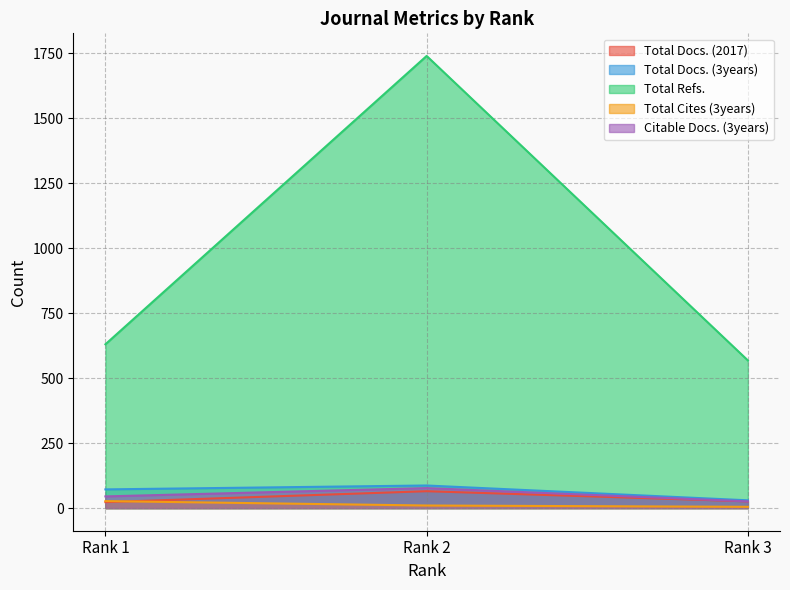

The value of Total Cites (3years) at Rank 1 is 10. True or false?

False